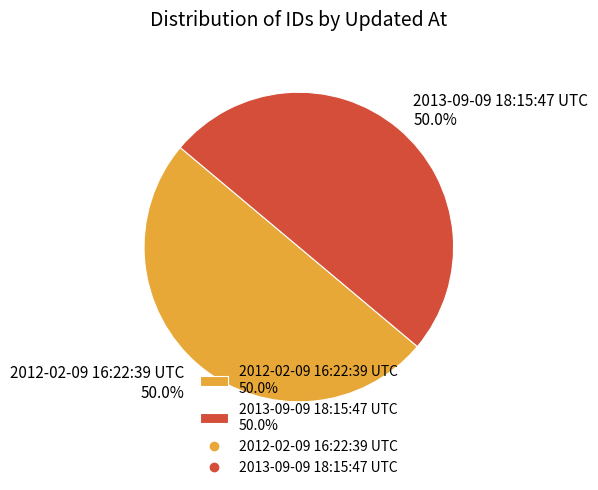

Approximately how many times larger is the value at 2013-09-09 18:15:47 UTC compared to 2012-02-09 16:22:39 UTC?

1.0